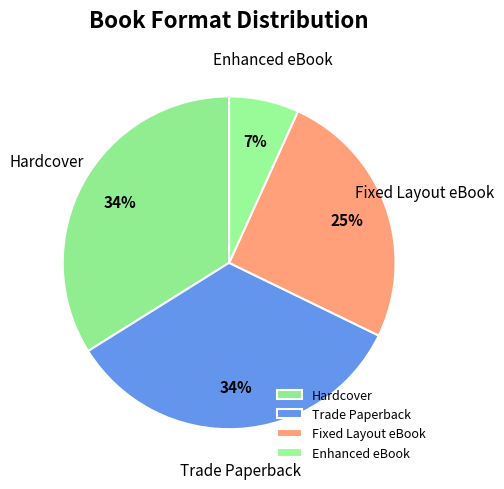

True or false: Fixed Layout eBook accounts for 25% of the total.

True